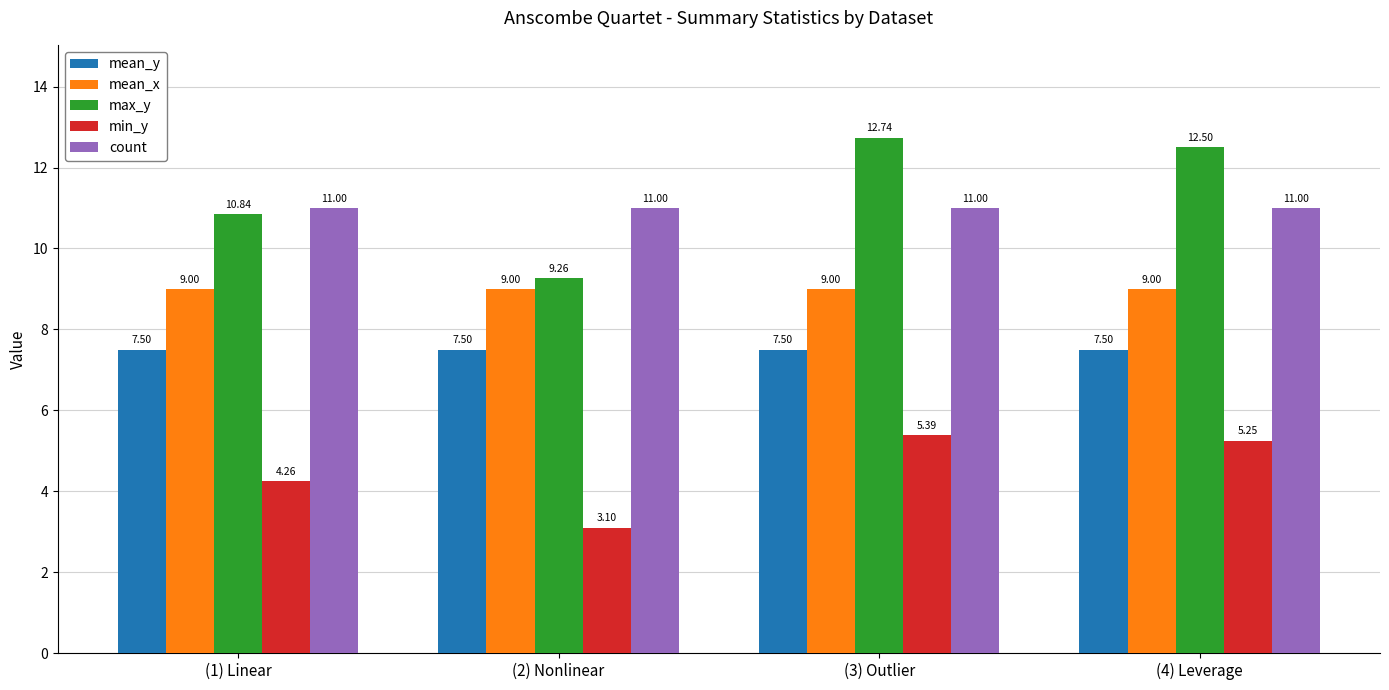

What is the total value across all series at (1) Linear?

42.6